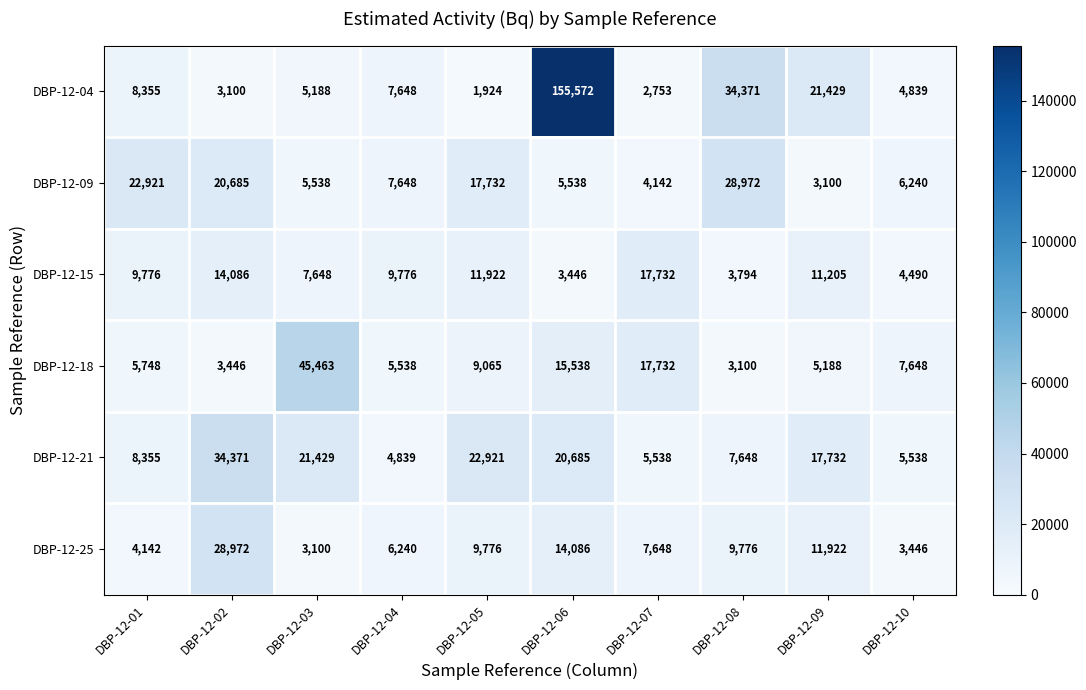

What is the average value of the DBP-12-04 series?

24518